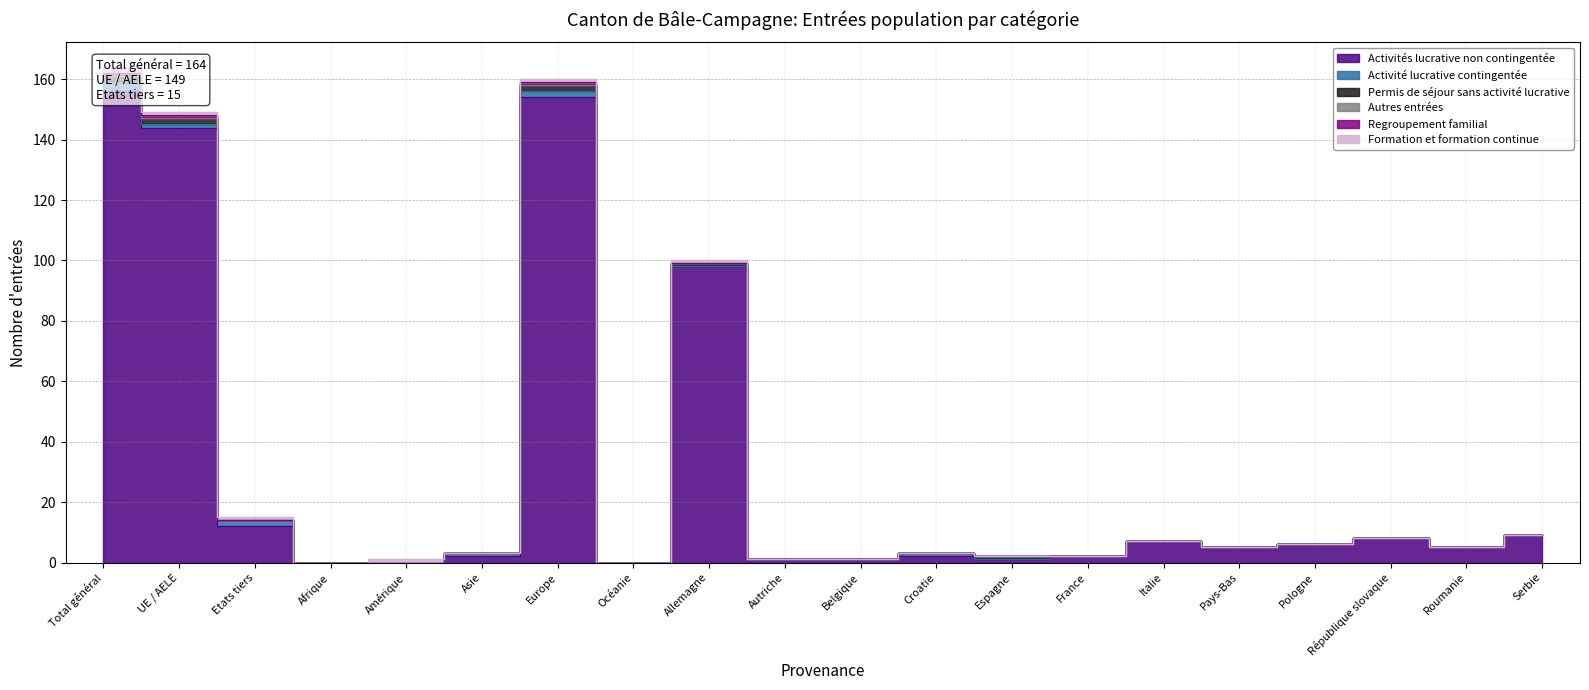

In Activités lucrative non contingentée, how many points are higher than both neighbors (excluding endpoints)?

5